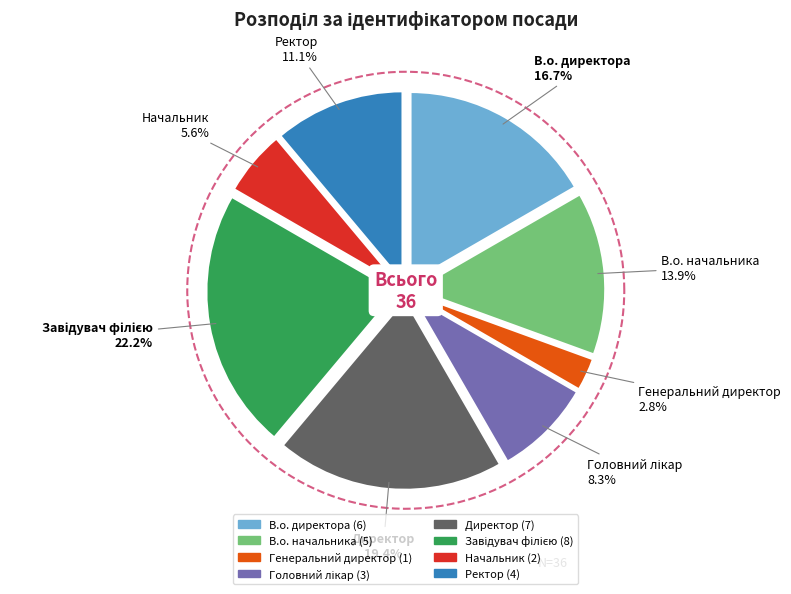

How many segments does this pie chart have?

8